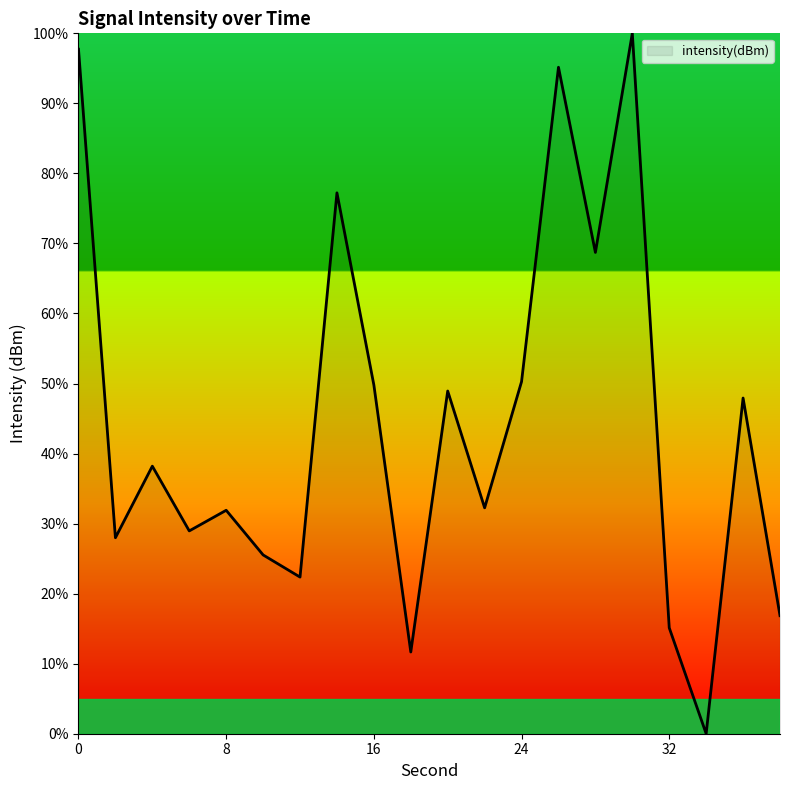

What is the greatest value displayed?

100.0